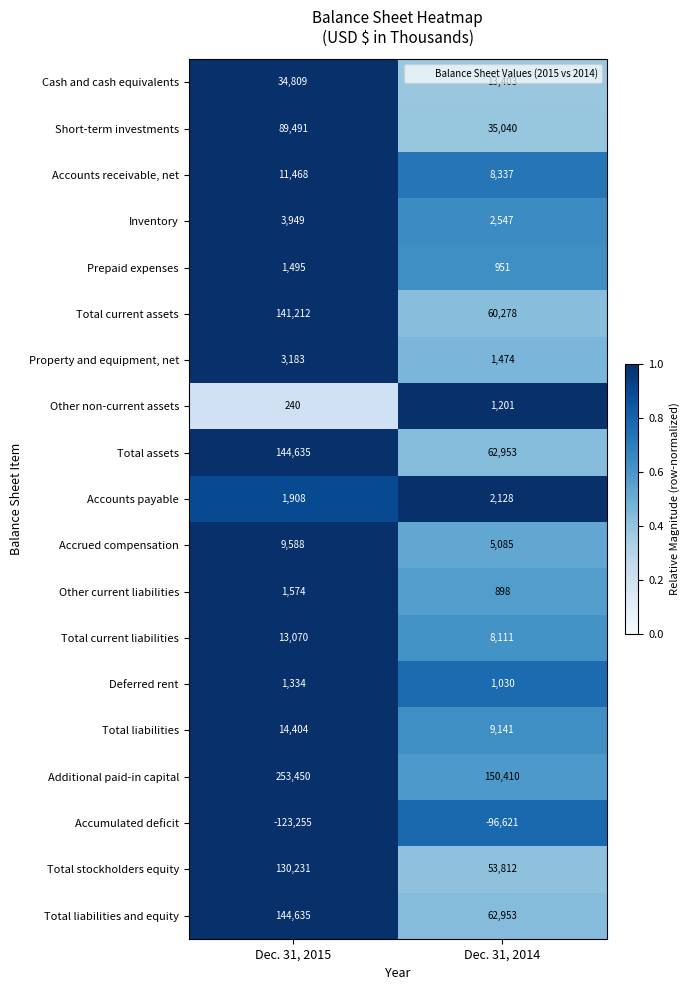

Read the Total assets value at Dec. 31, 2014.

62953